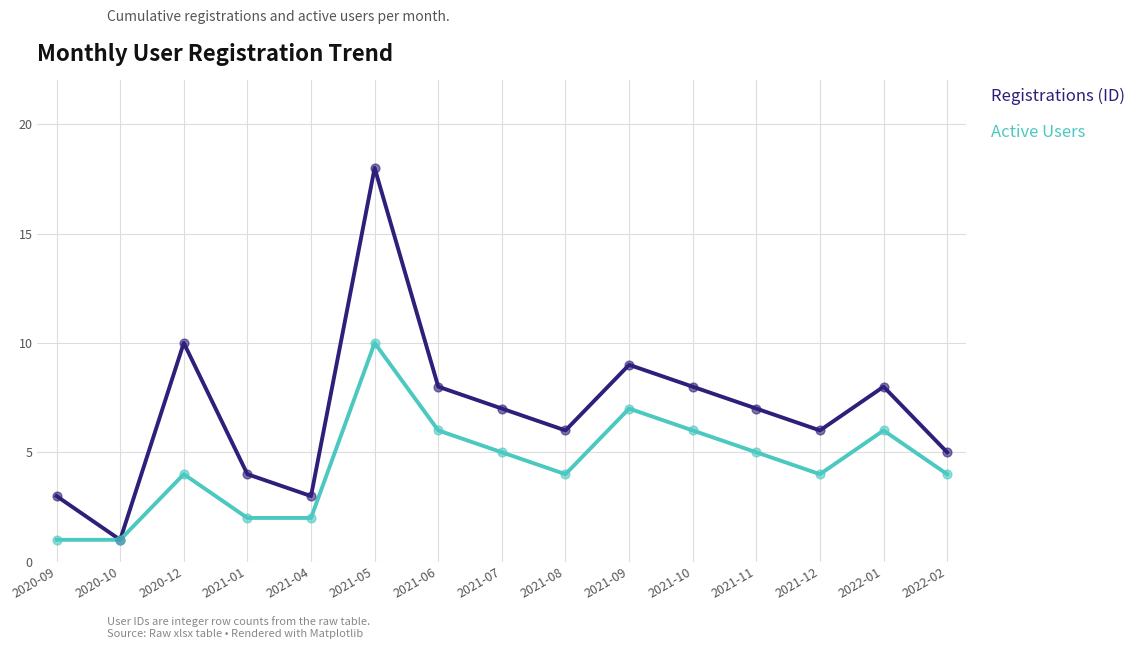

At how many categories does at least one series exceed 14?

1